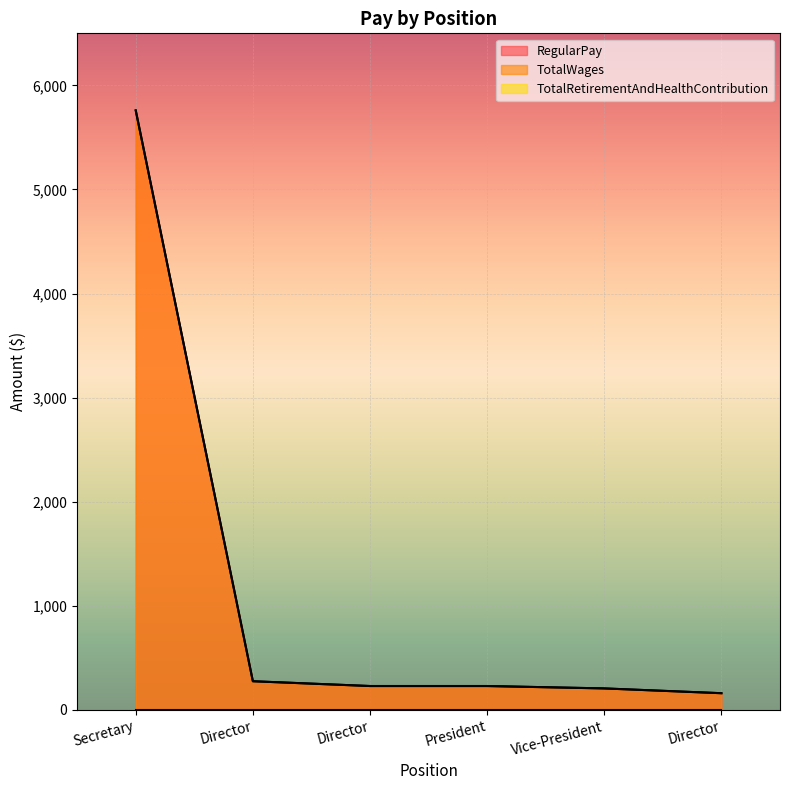

Reading left to right, transcribe all the data shown in this chart.

RegularPay: Secretary=5760	Director=276	Director=230	President=230	Vice-President=207	Director=161
TotalWages: Secretary=5760	Director=276	Director=230	President=230	Vice-President=207	Director=161